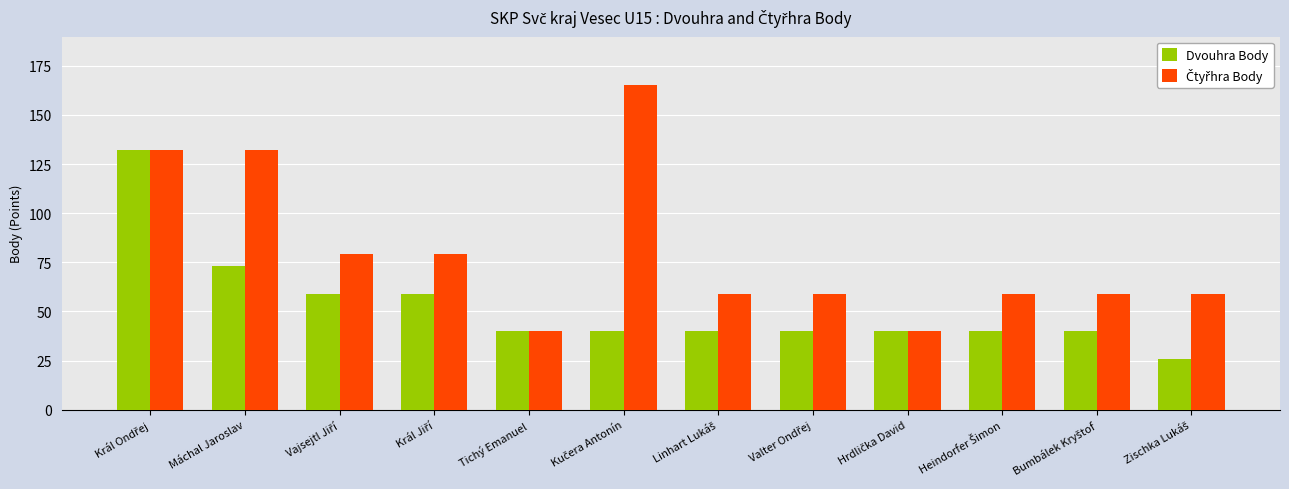

What is the greatest value displayed?

165